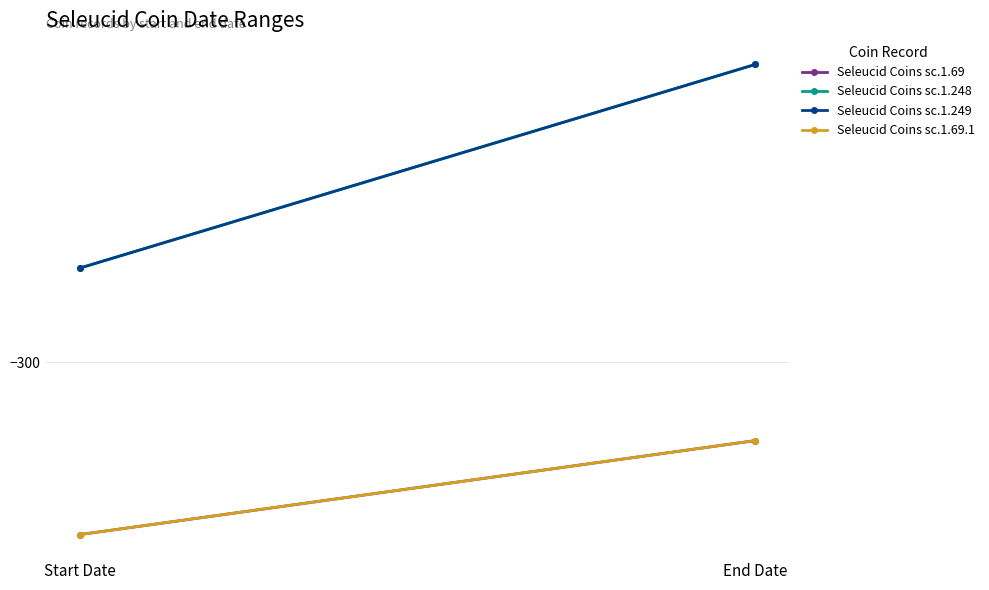

What is the value of the Seleucid Coins sc.1.248 point at the 2nd from the left?

-281